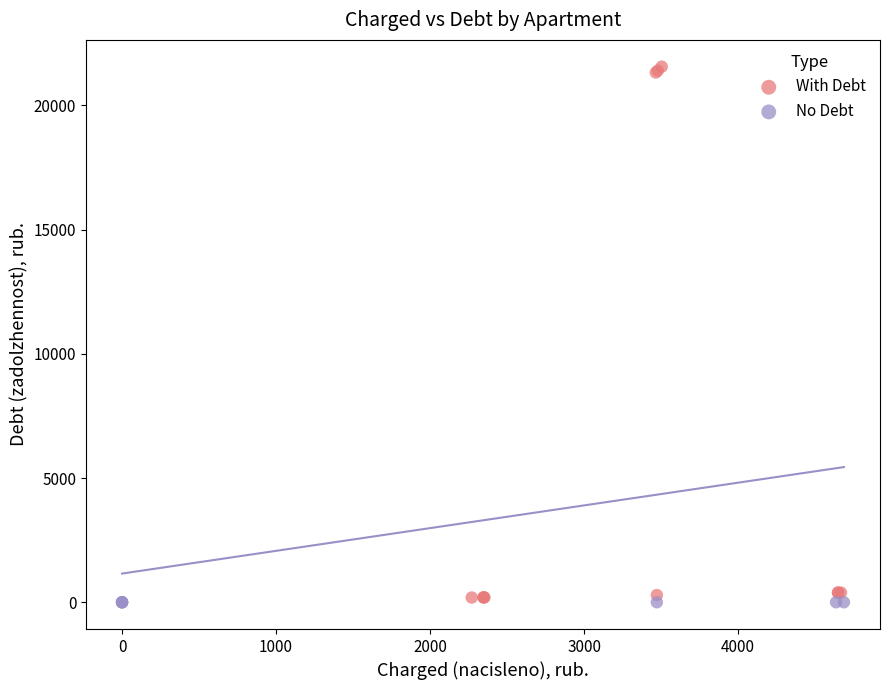

What are all the series names shown in the legend?

With Debt, No Debt